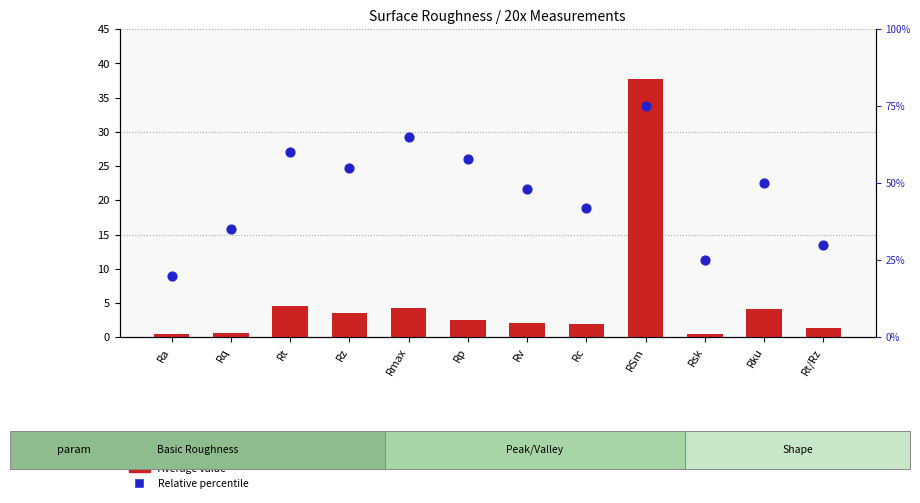

What are all the series names shown in the legend?

Average value, Relative percentile